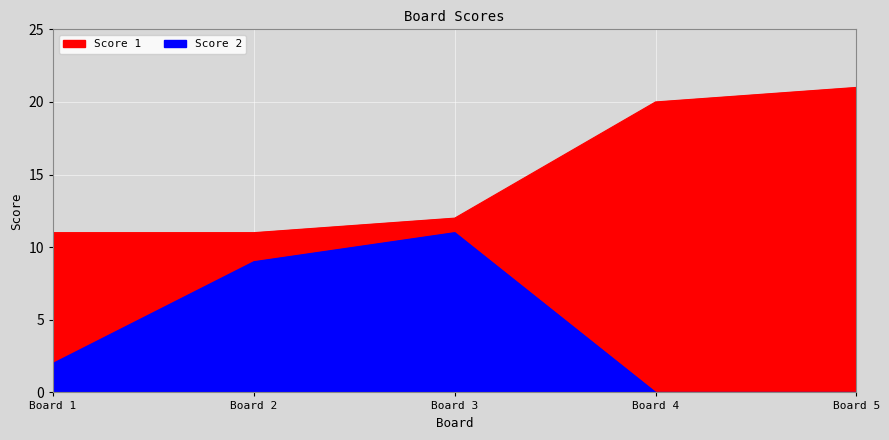

What are all the series names shown in the legend?

Score 1, Score 2